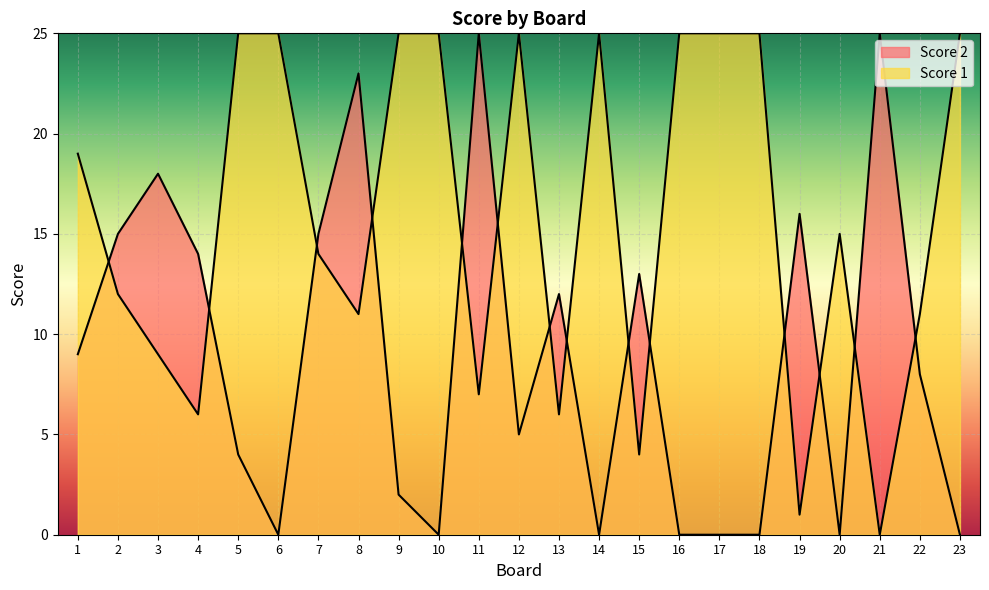

At how many categories does at least one series exceed 3?

23